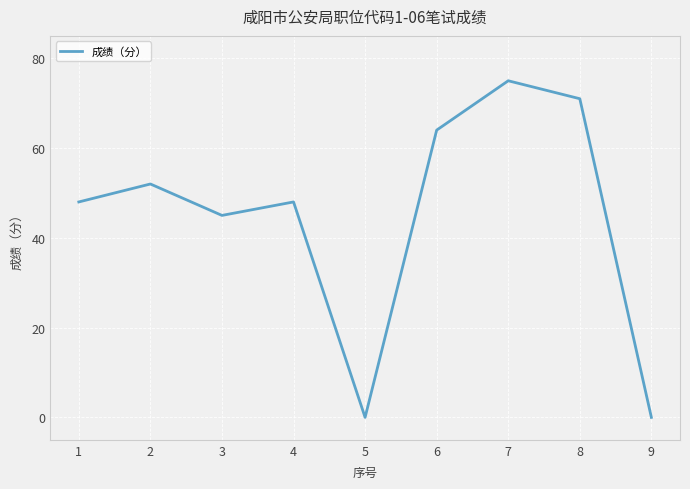

Approximately how many times larger is the value at 8 compared to 7?

0.9